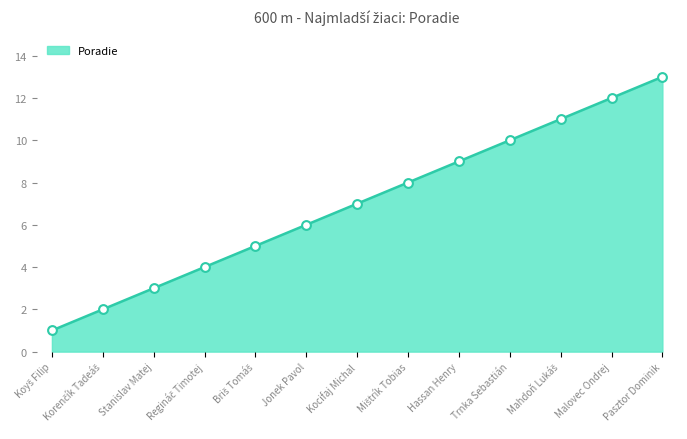

What is the change in value from Kocifaj Michal to Malovec Ondrej?

+5